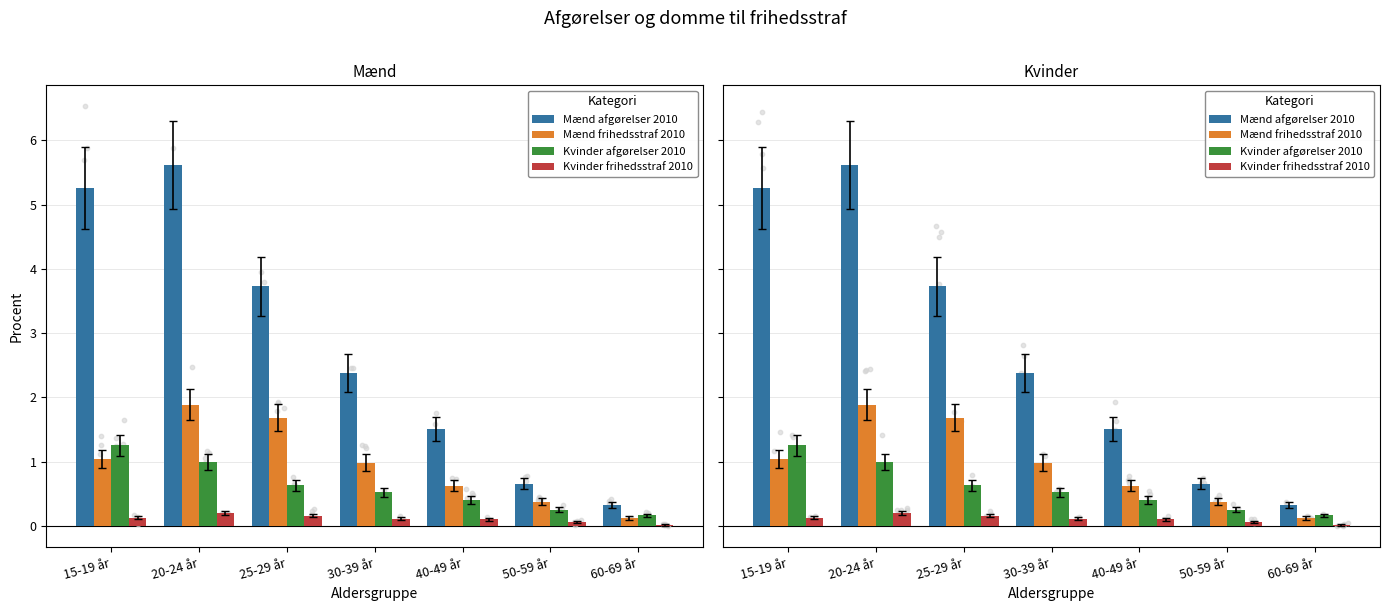

At how many categories does at least one series exceed 2?

4